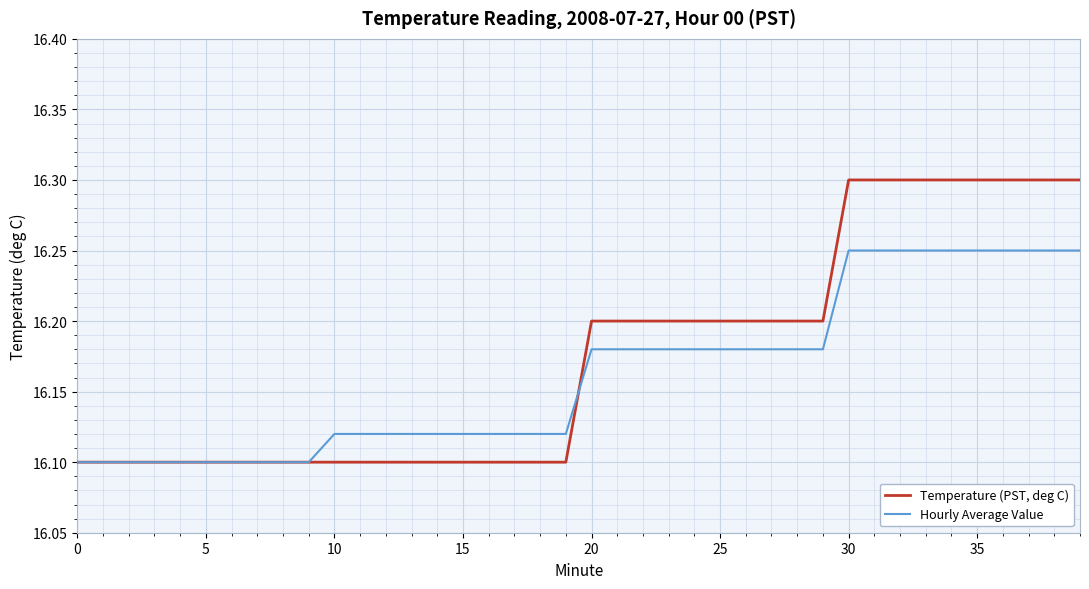

How many lines are shown in the chart?

2